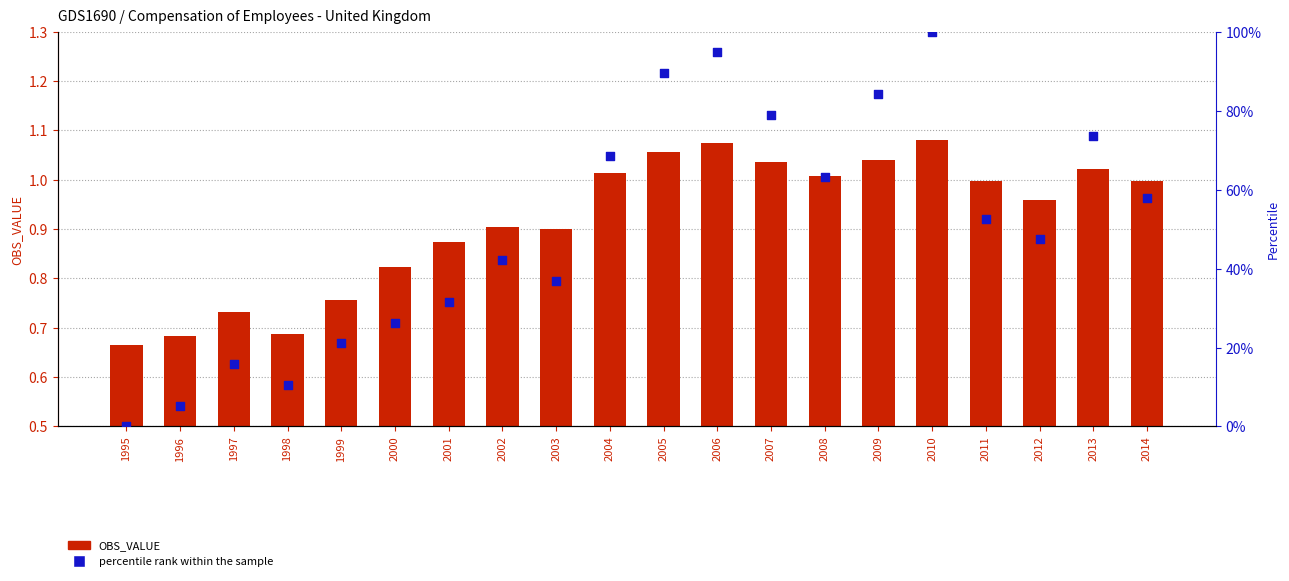

What are all the series names shown in the legend?

OBS_VALUE, percentile rank within the sample